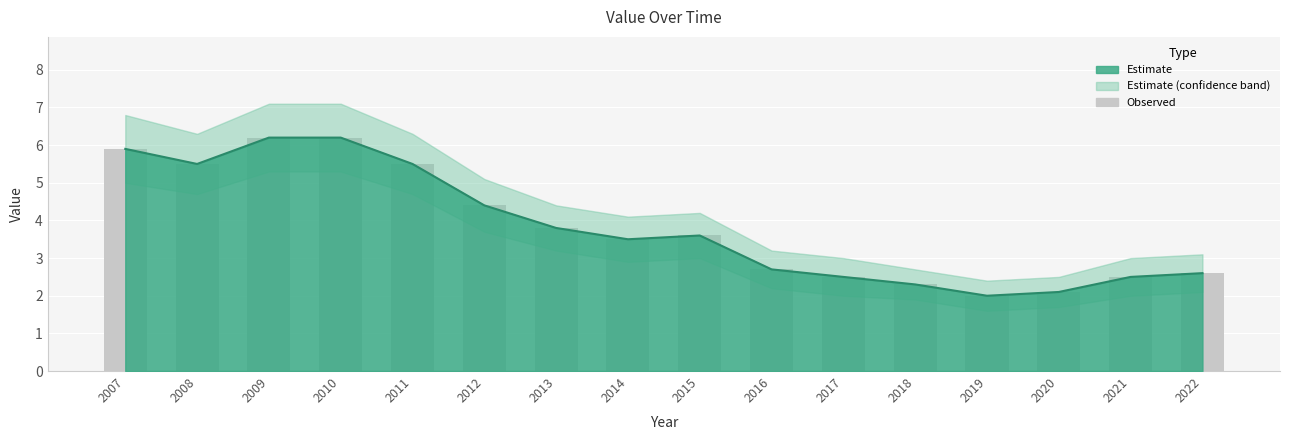

Is the value of Value_upper at 2021 greater than the value of Value at 2014?

No